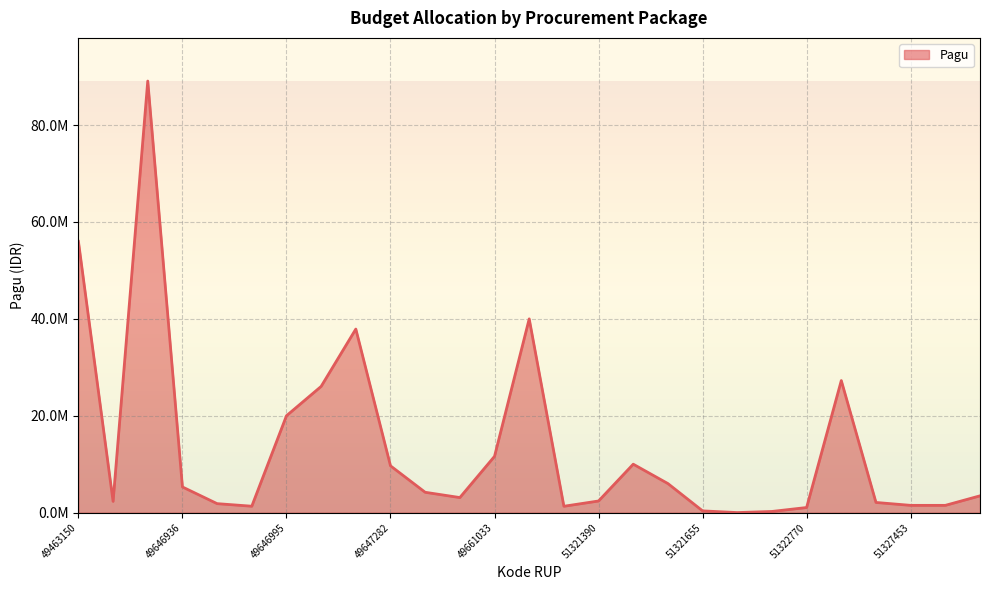

What is the value of the 13th point from the left?

11618900